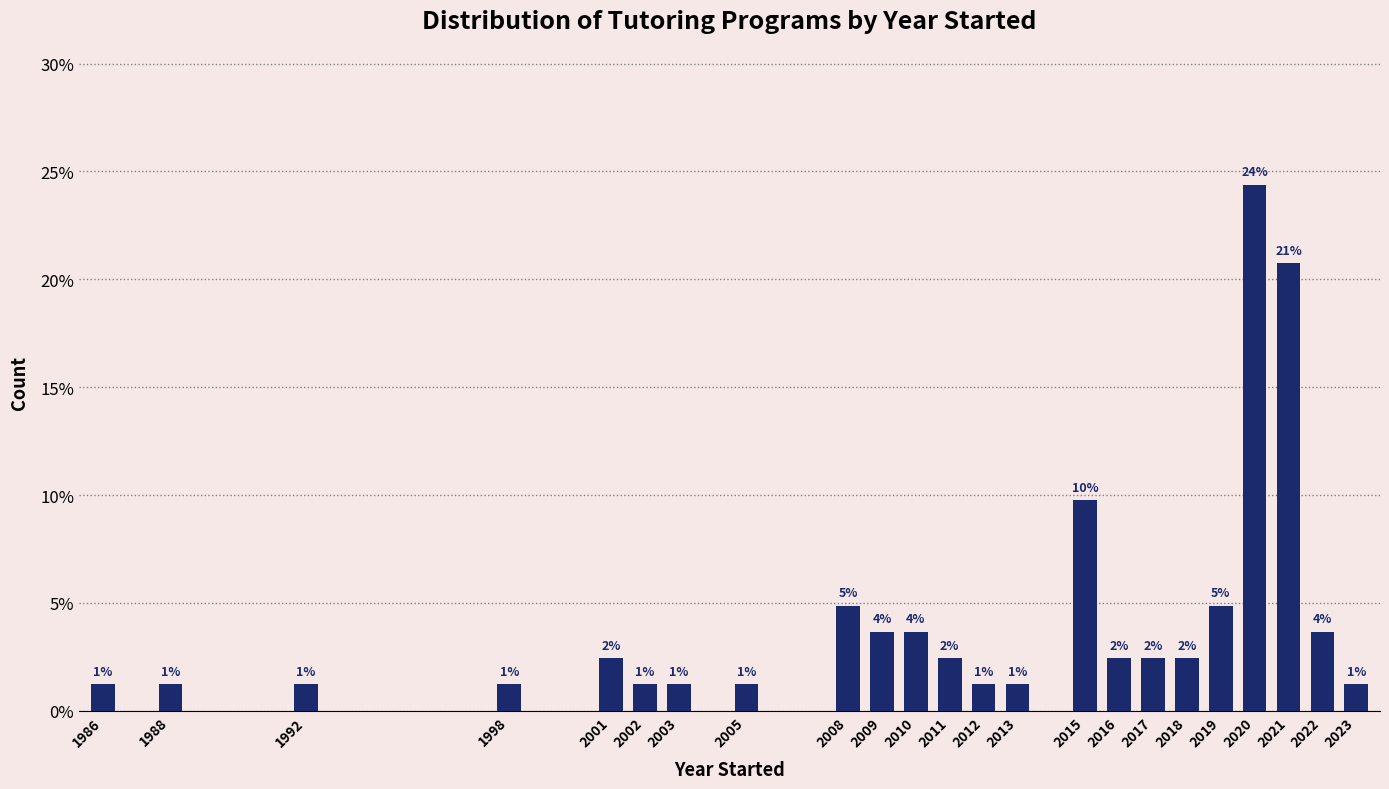

Does the chart contain any negative values?

No